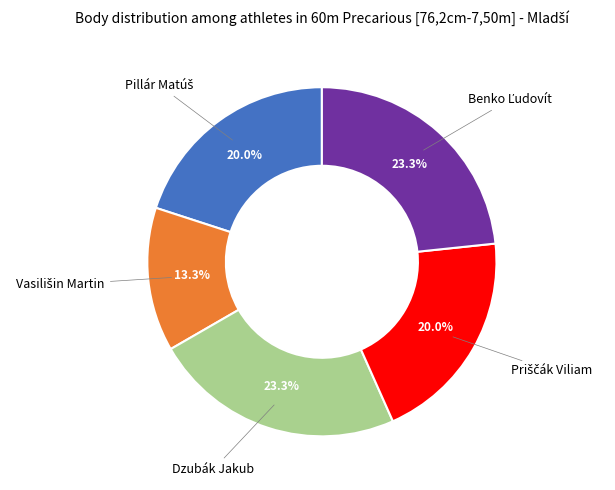

Is Dzubák Jakub the majority of the pie?

No